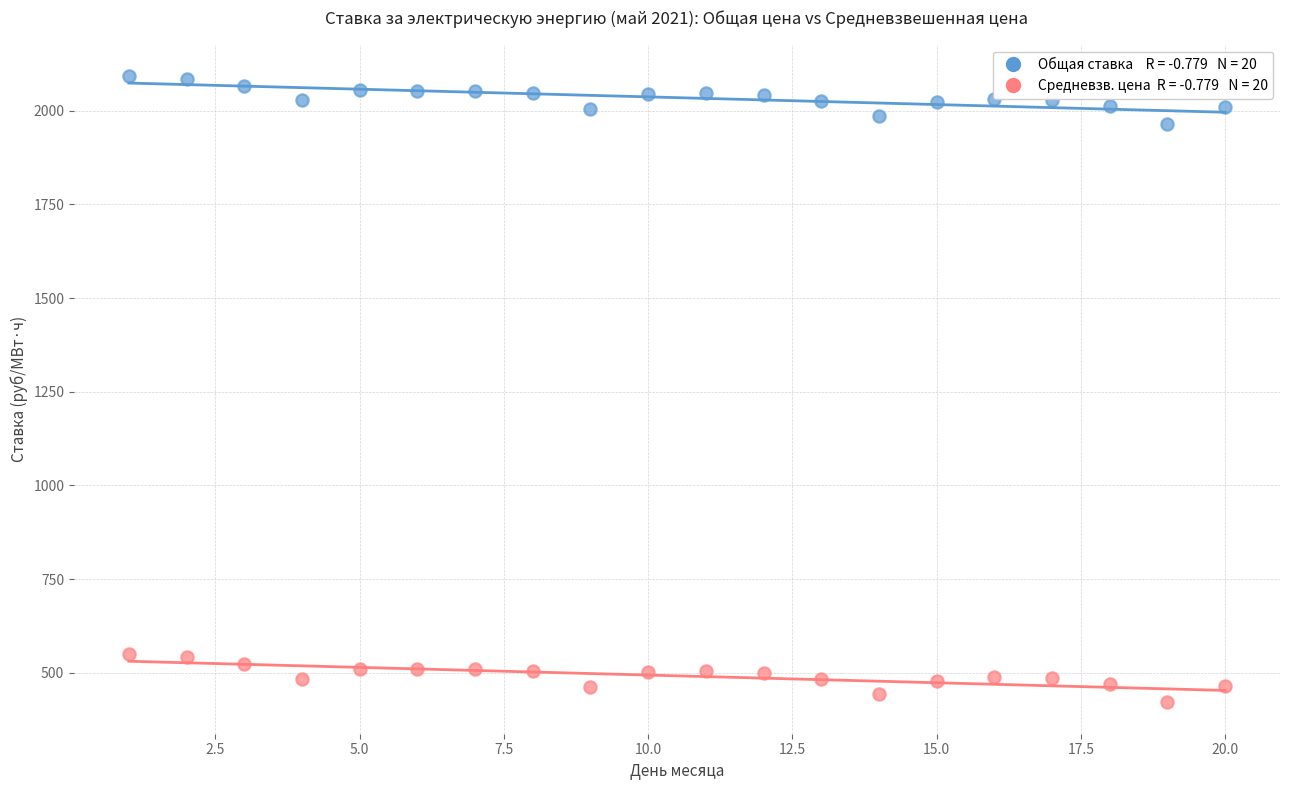

Across all data points, what is the range of X values (max minus min)?

19.0